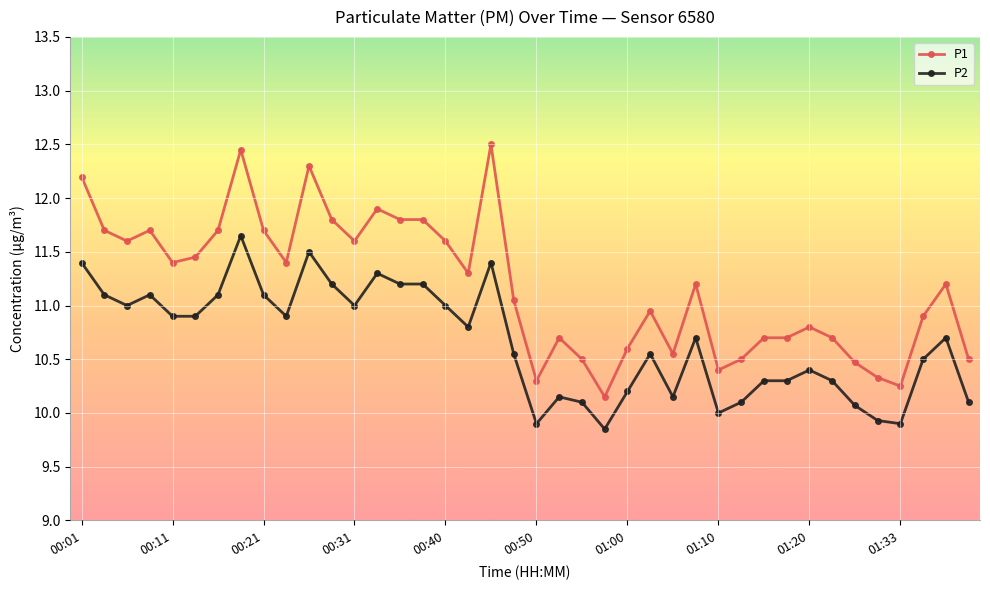

Which series has the largest range (max minus min)?

P1